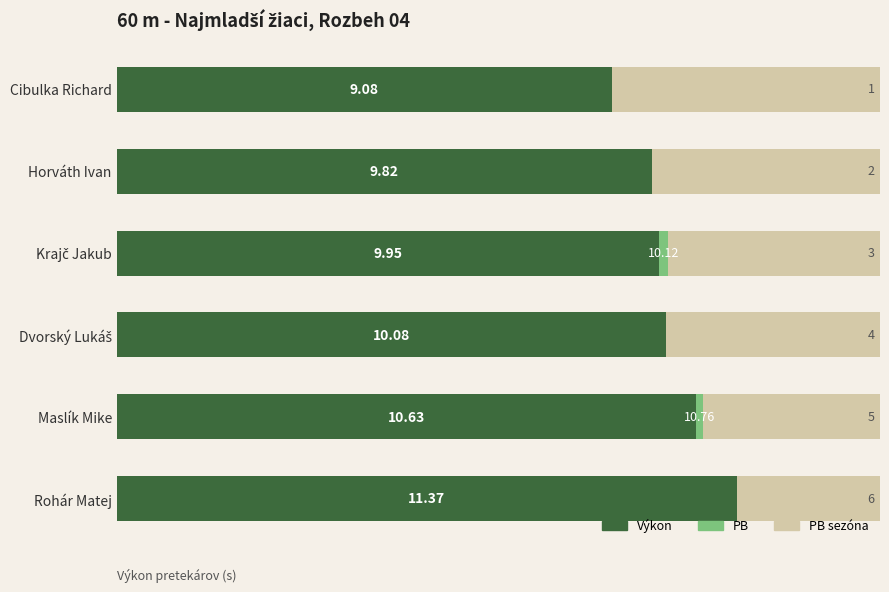

What is the value of the Výkon (s) bar at the 4th from the left?

10.1